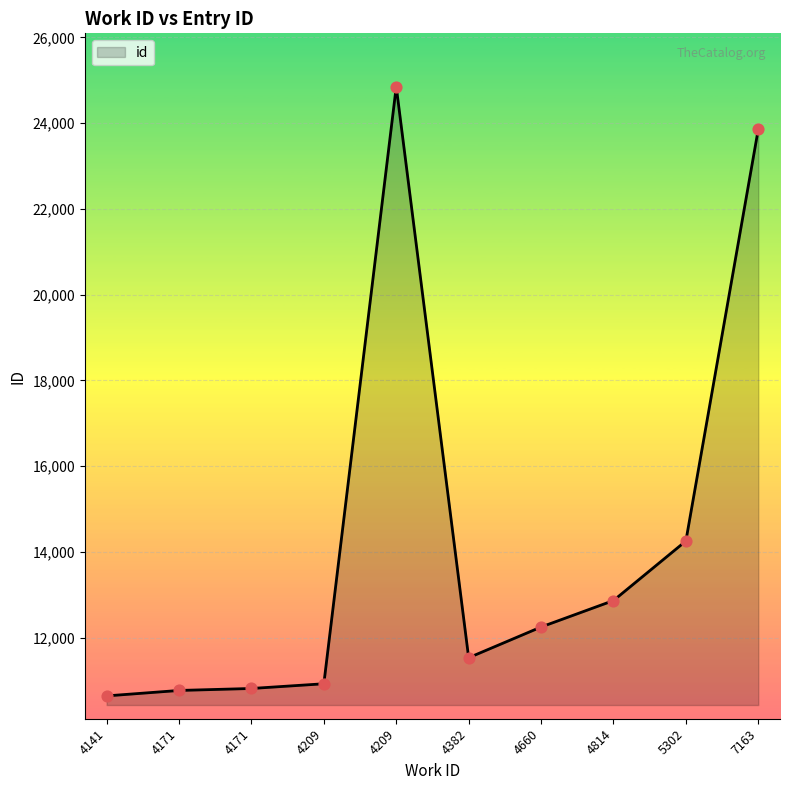

Is this an area chart (filled region under the line)?

Yes